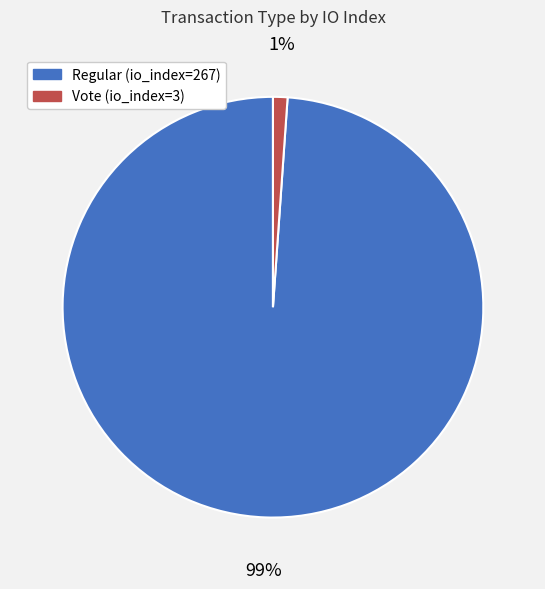

How many slices are in this pie chart?

2